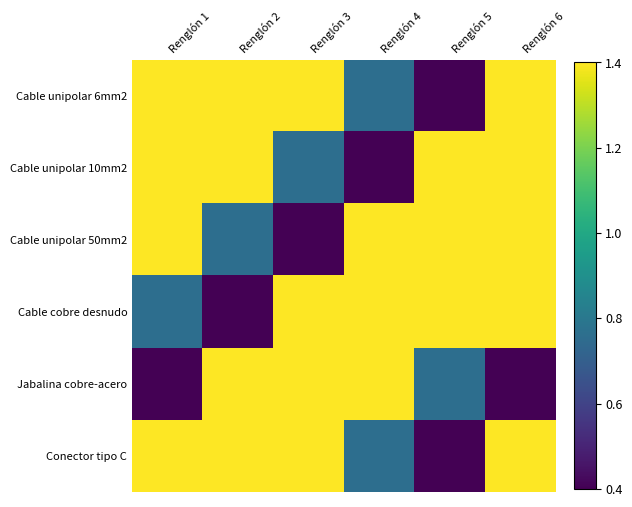

What is the total value across all series at Renglón 1?

6.8